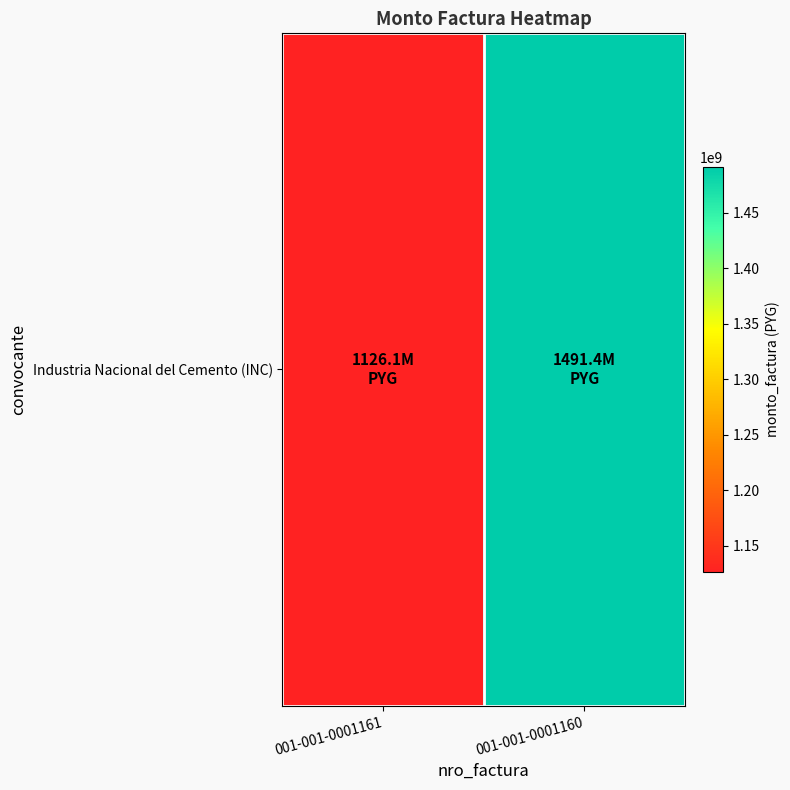

What is the maximum value shown in the chart?

1491420000